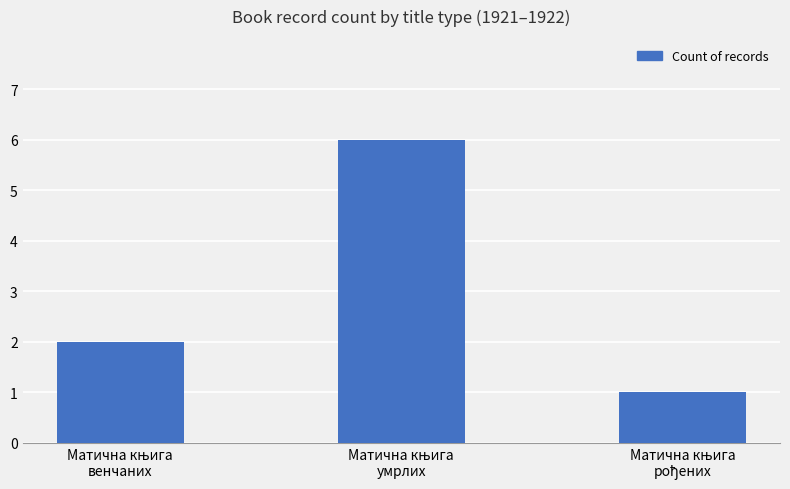

Reading left to right, what are all the values shown in this chart?

2	6	1